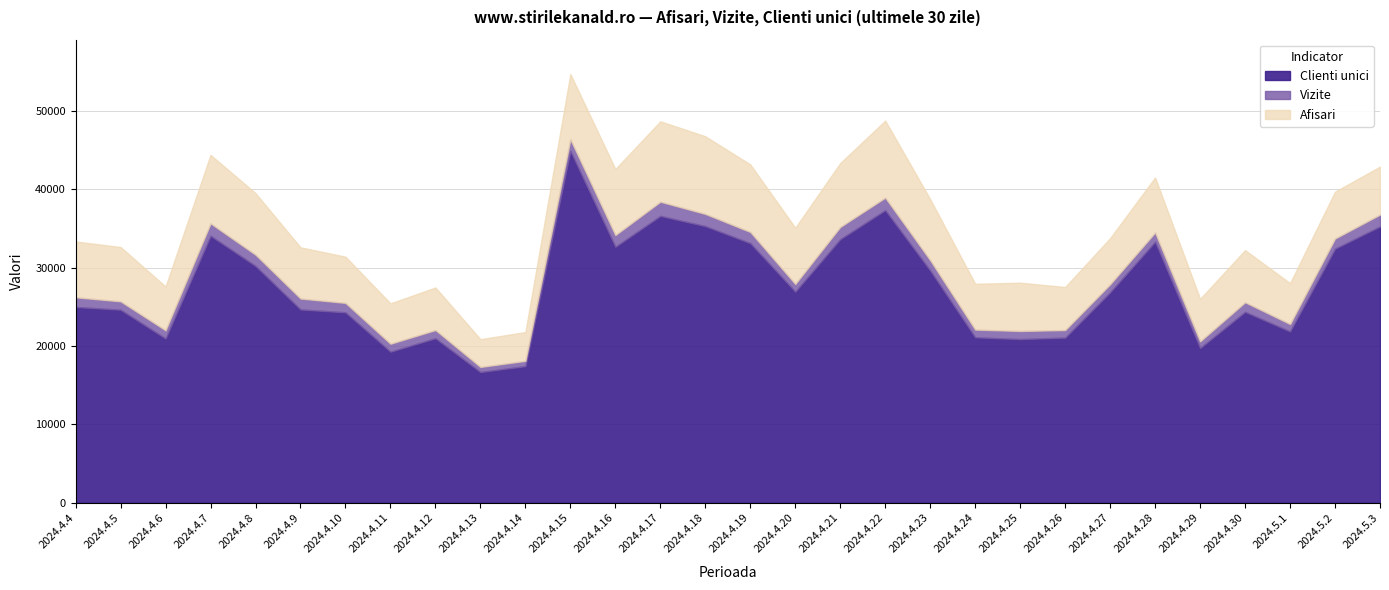

At which label does Clienti unici reach its minimum?

2024.4.13